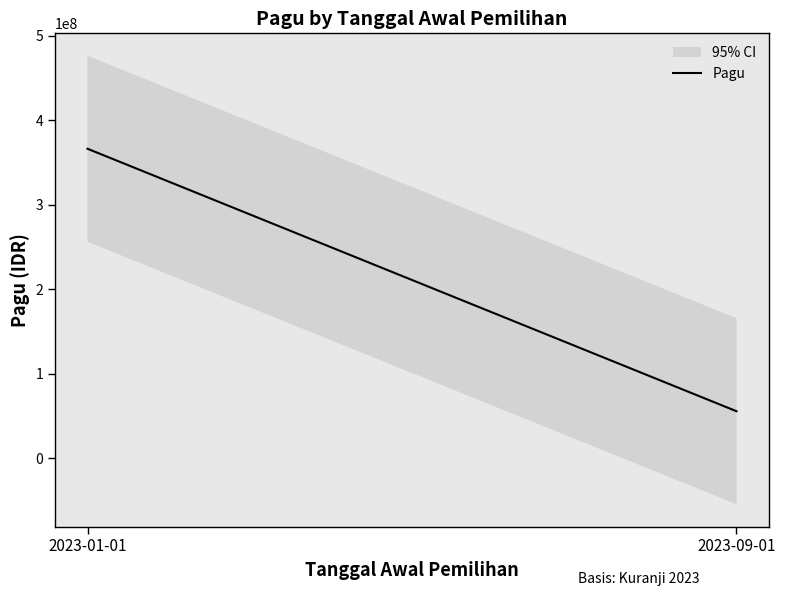

The chart shows a value of 85435923 at 2023-09-01. True or false?

False